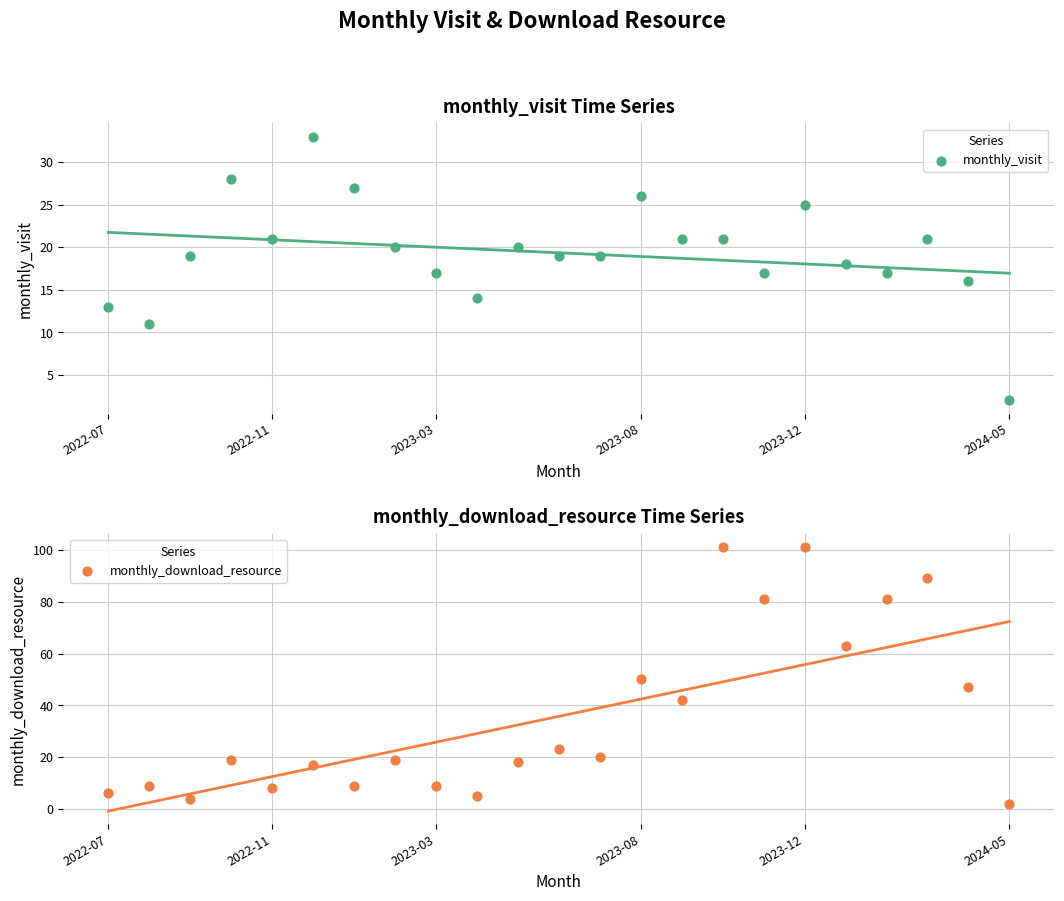

Which series contains the lowest Y value?

monthly_visit